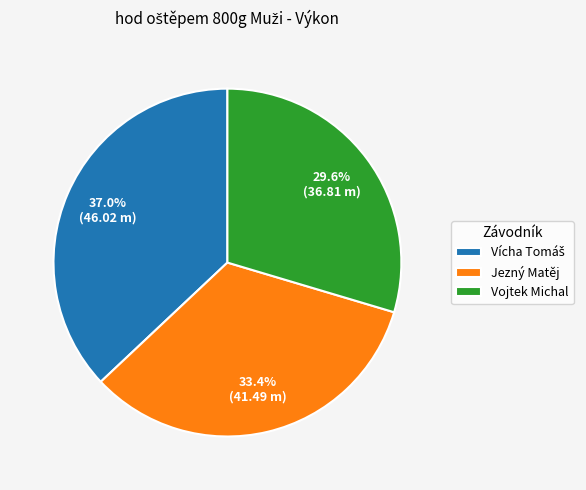

Between Jezný Matěj and Vojtek Michal, which is larger?

Jezný Matěj